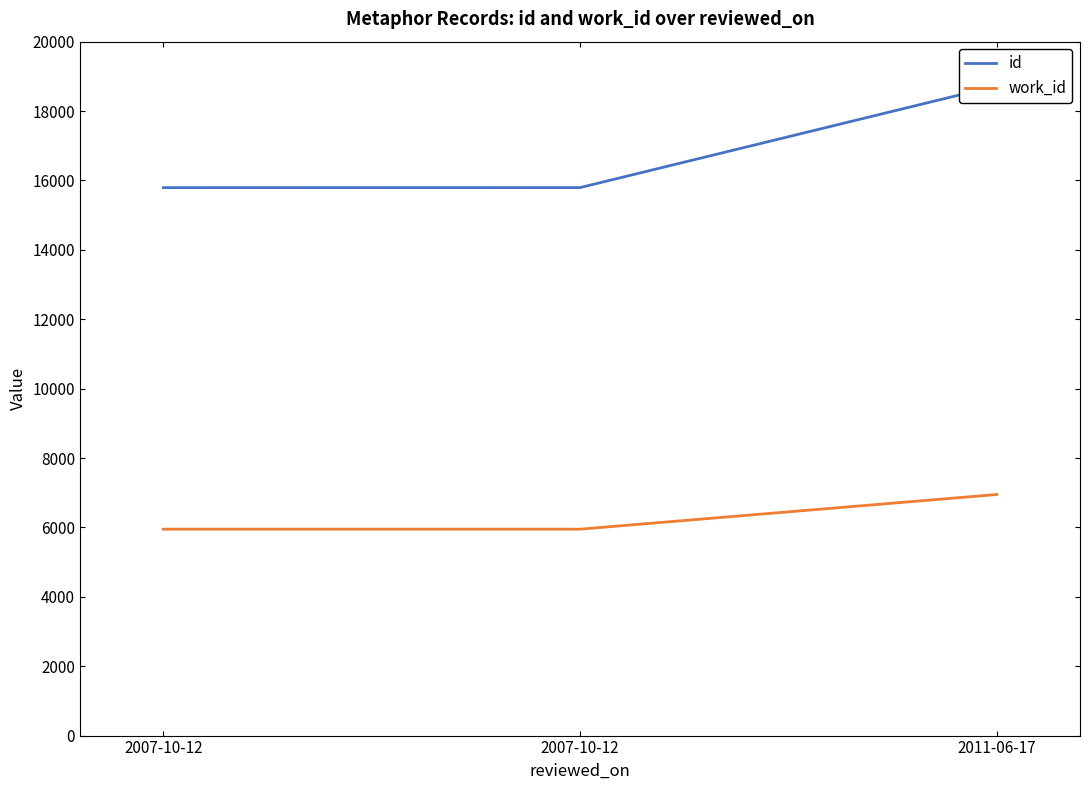

What is the difference between the maximum and minimum values in the work_id series?

999